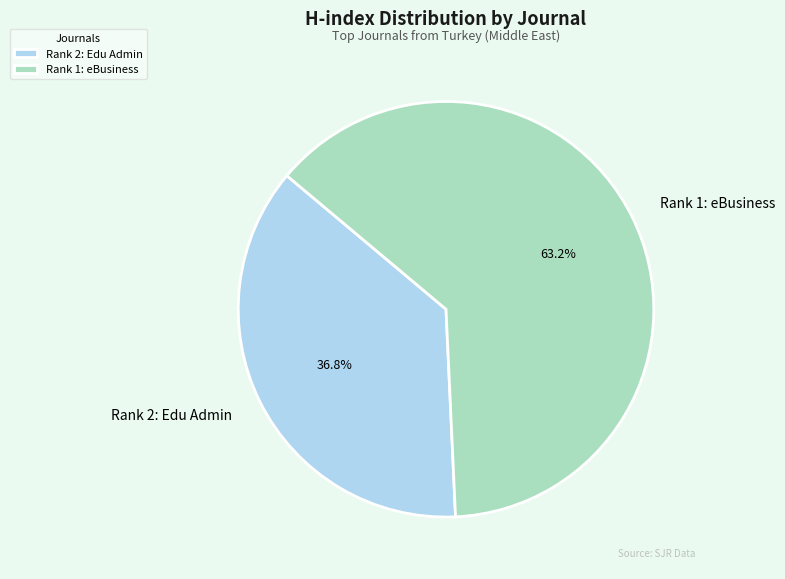

Do Rank 1: eBusiness and Rank 2: Edu Admin together represent more than half of the pie?

Yes